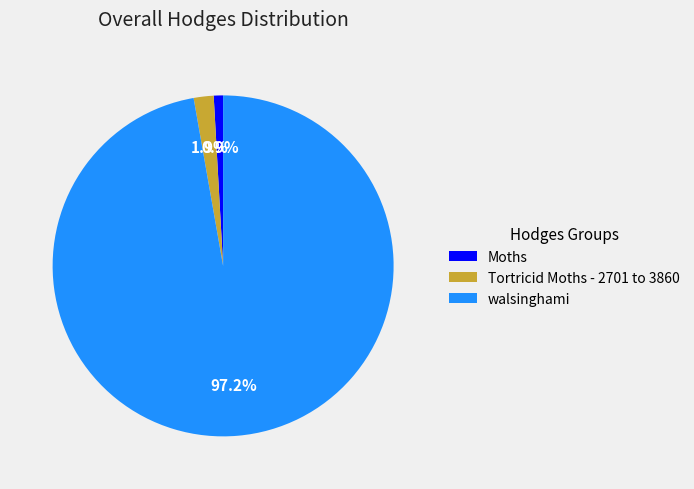

What is the majority slice?

walsinghami